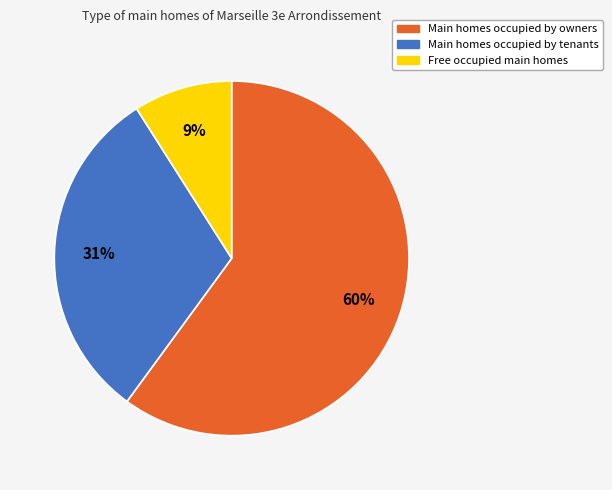

To the nearest percent, what is the average slice percentage?

33%